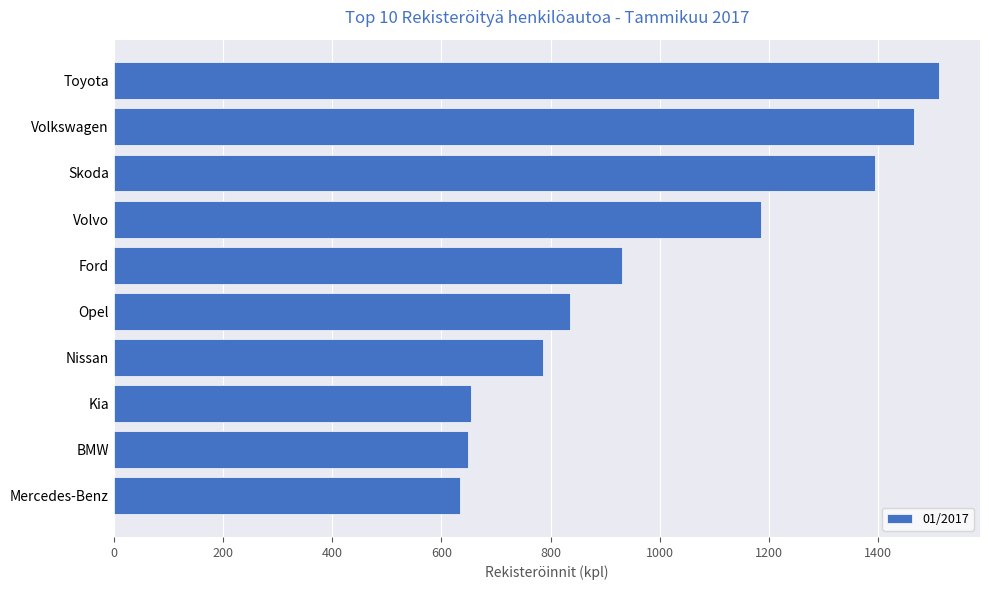

What is the maximum value shown in the chart?

1511